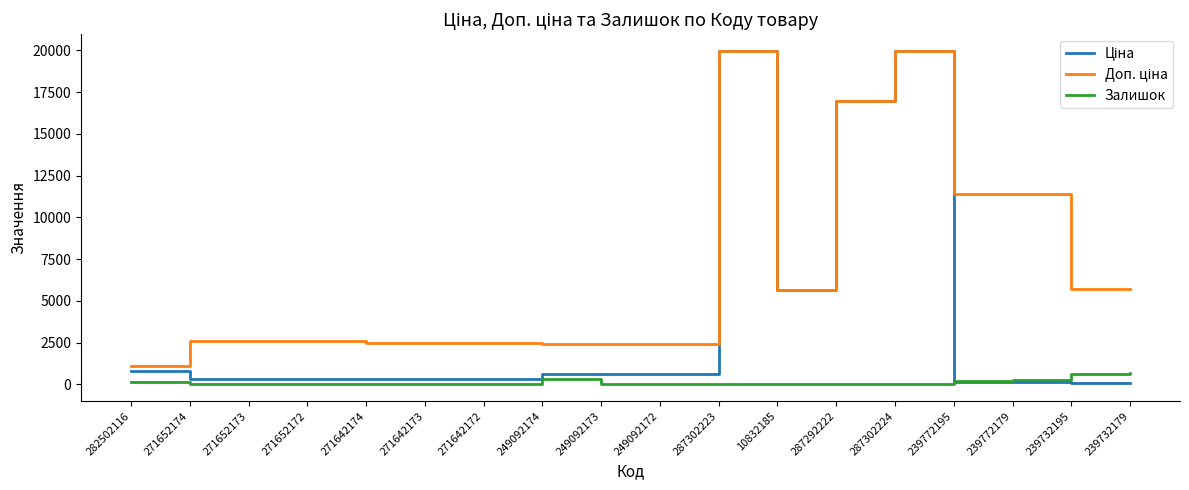

What is the total value across all series at 249092172?

3018.6